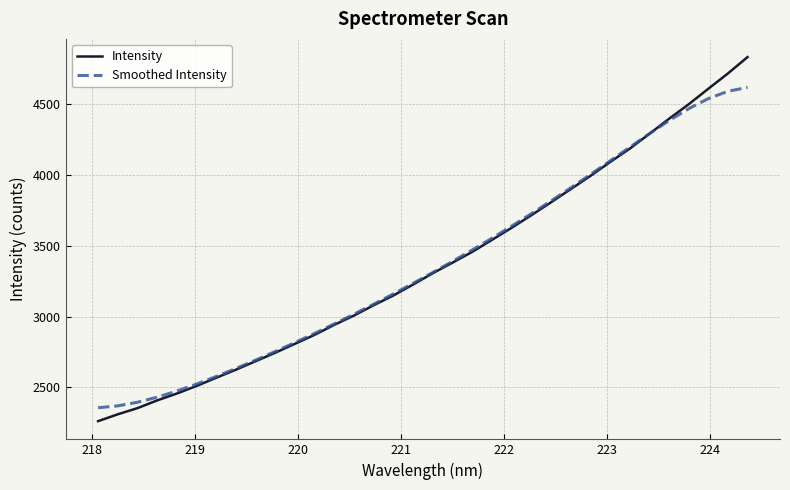

List the series in order of their peak value, lowest first.

Smoothed Intensity, Intensity